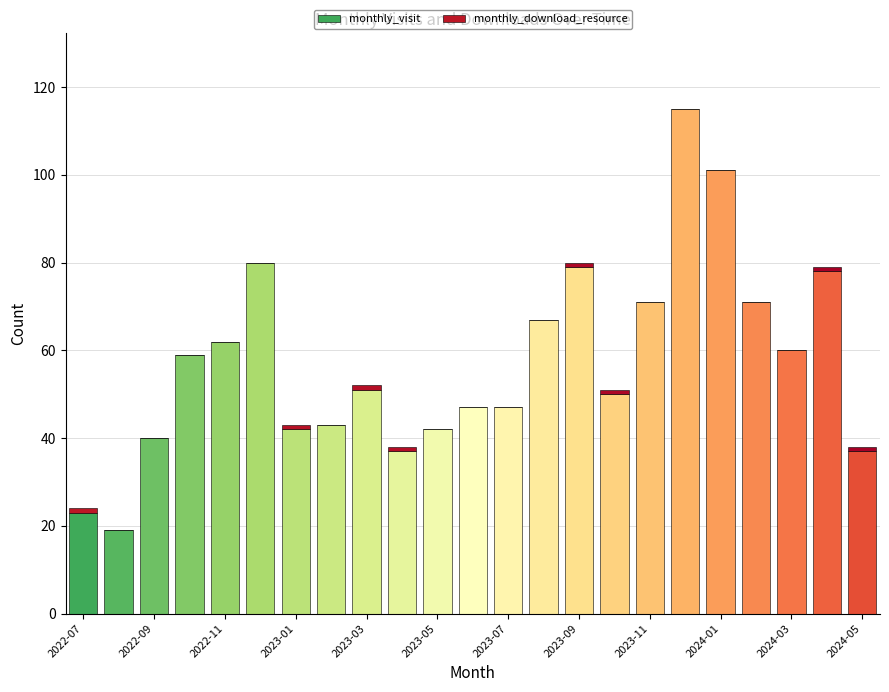

Are the bars horizontal?

No